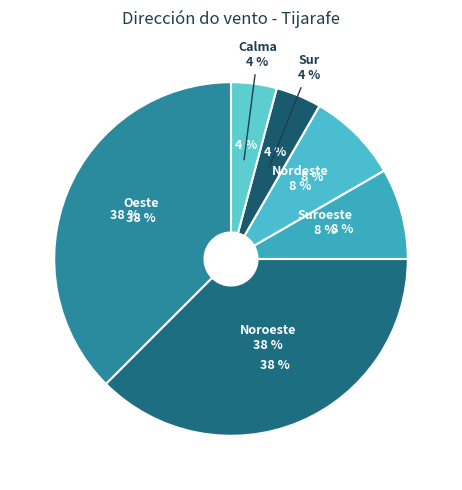

Does Oeste account for over 50% of the chart?

No